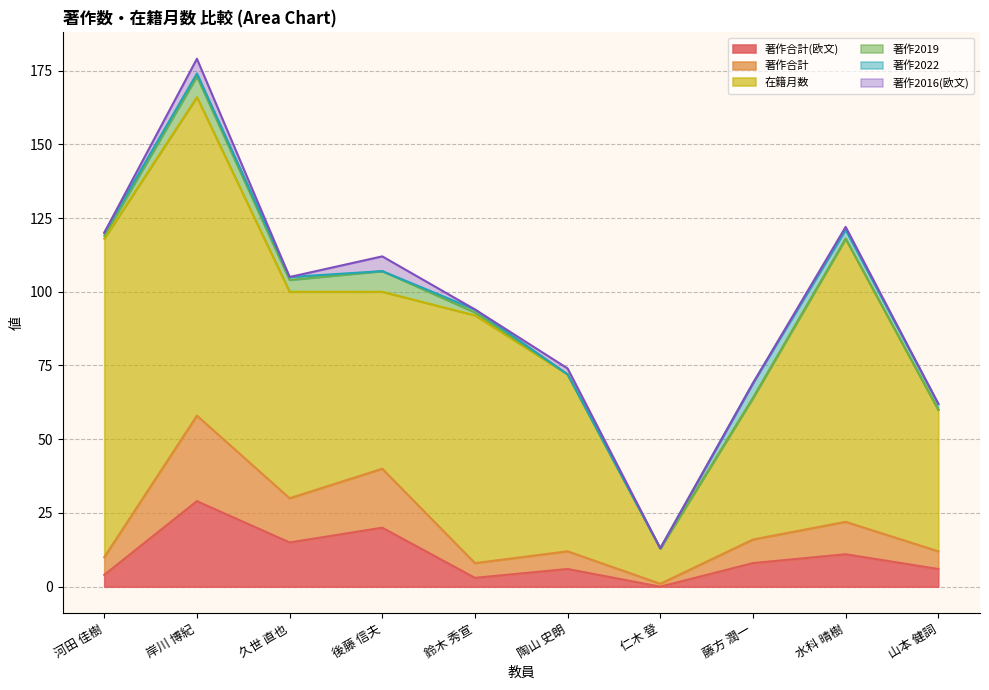

What position from the right is 久世 直也?

8